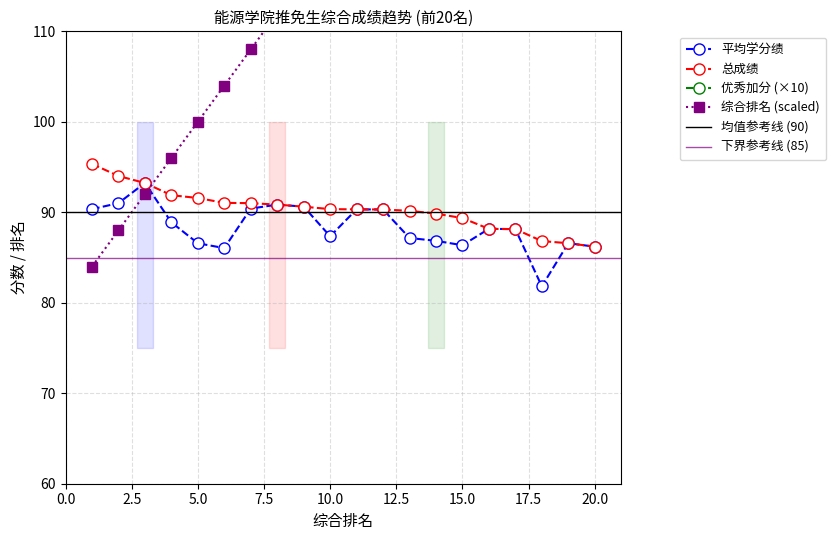

True or false: 平均学分绩 has more than 0 points higher than both neighbors.

True